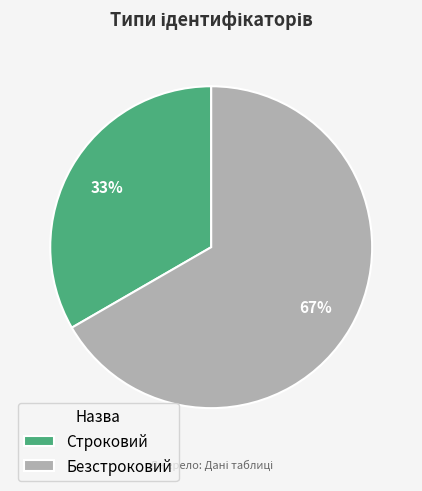

Rank the categories by value from highest to lowest.

Безстроковий, Строковий